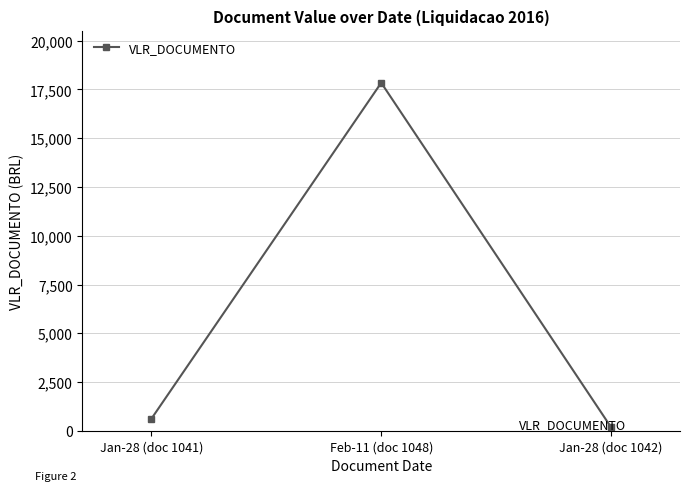

Is it true that the value at Feb-11 (doc 1048) is 17843.6?

True